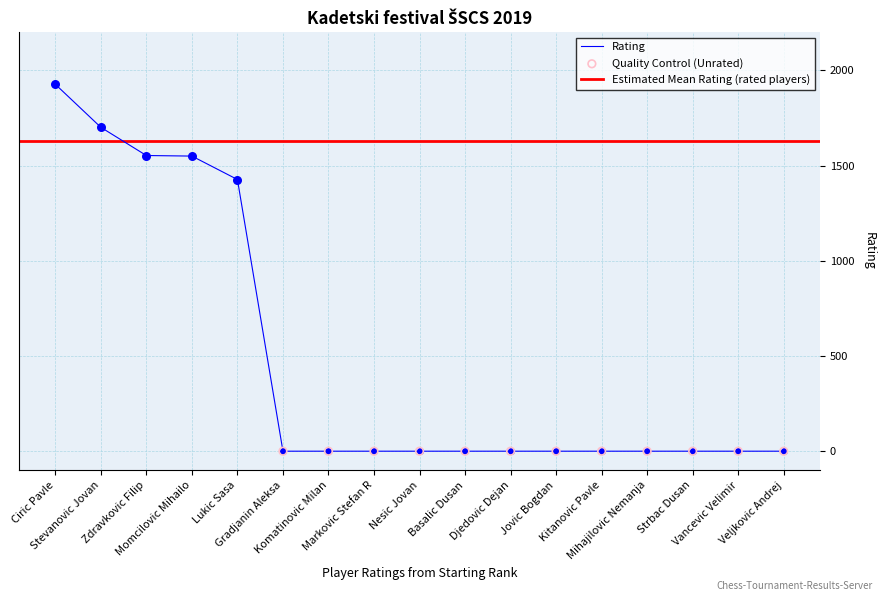

What is the change in value from Stevanovic Jovan to Gradjanin Aleksa?

-1701